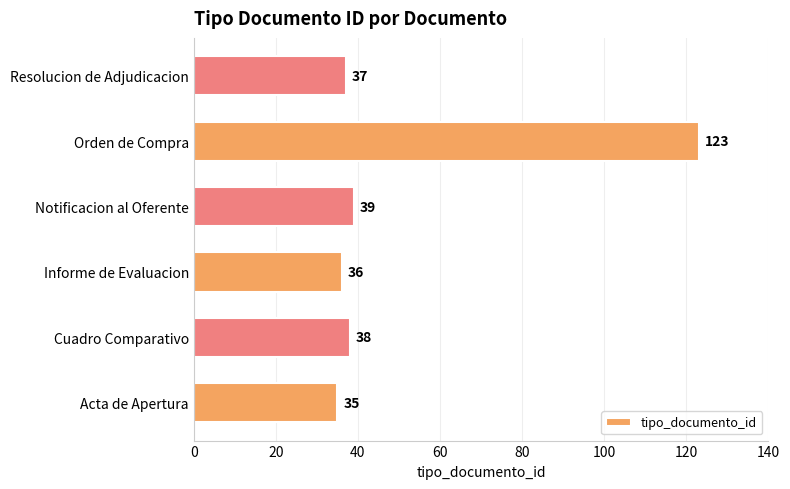

Rank the categories by value from lowest to highest.

Acta de Apertura, Informe de Evaluacion, Resolucion de Adjudicacion, Cuadro Comparativo, Notificacion al Oferente, Orden de Compra